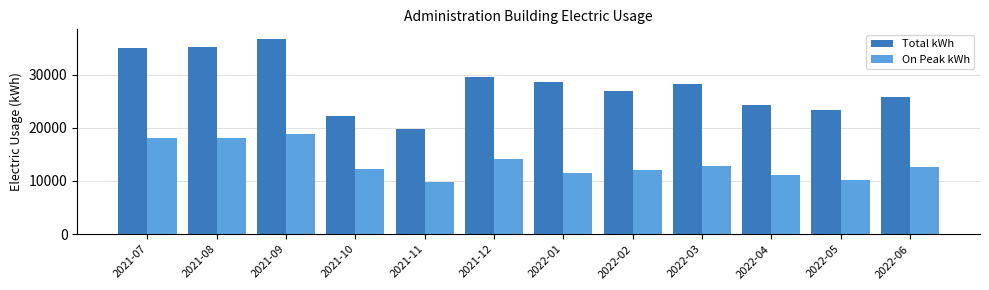

Where does the Total kWh series first go above 28144?

2021-07